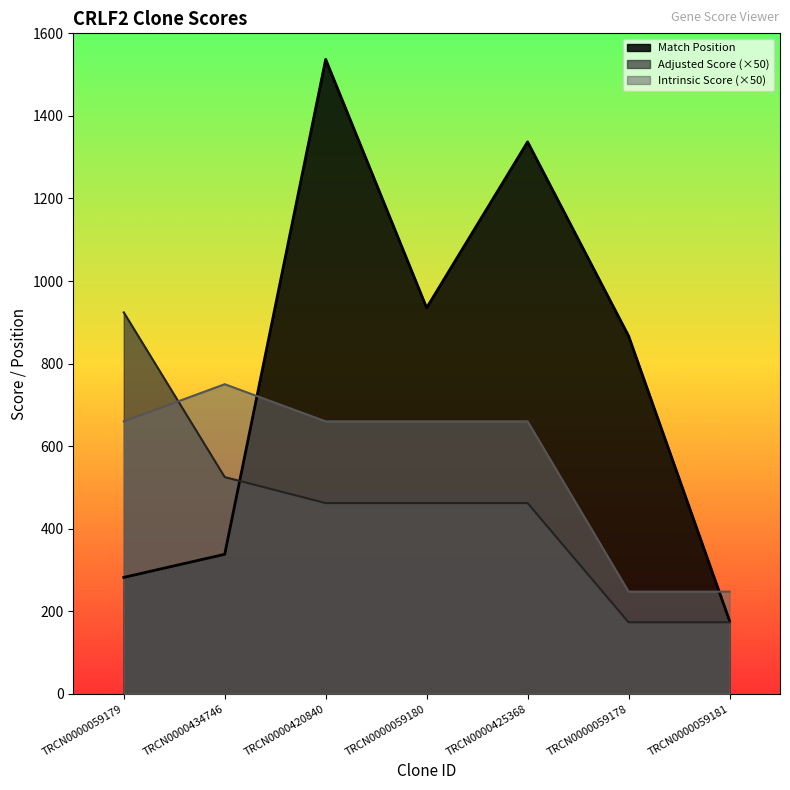

What is the greatest value displayed?

1537.0